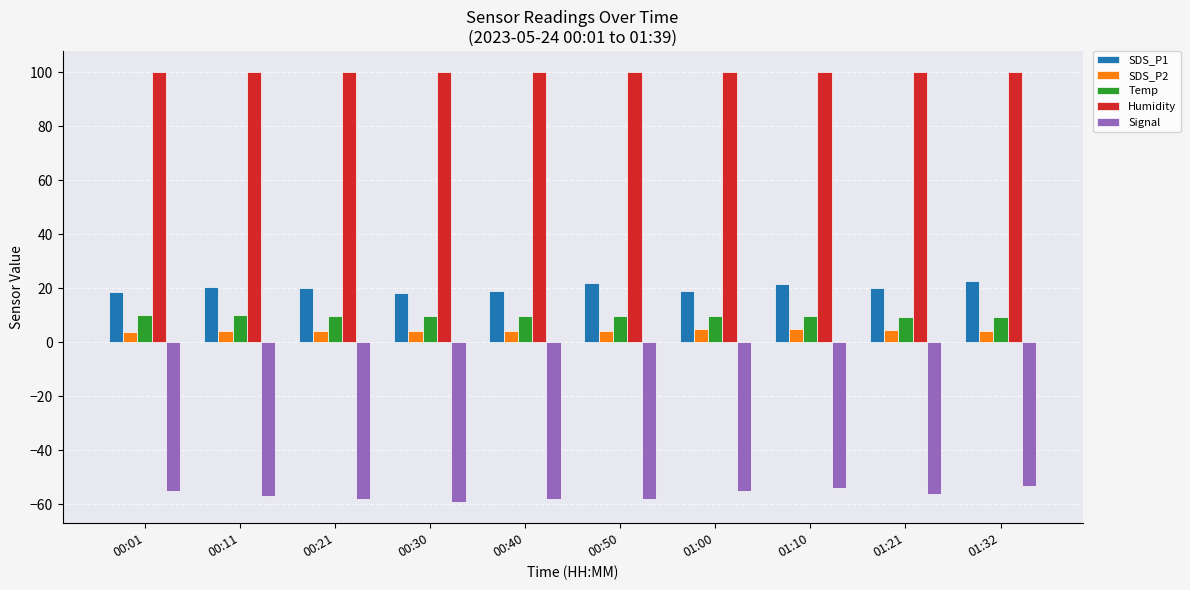

At 00:40, list the series in order from smallest to largest.

Signal, SDS_P2, Temp, SDS_P1, Humidity